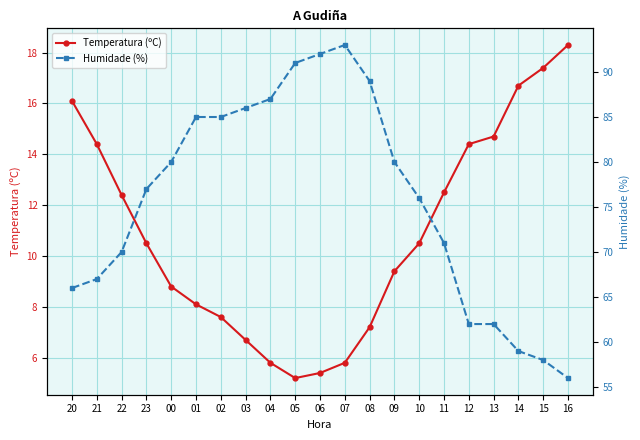

At which category is the sum across all series the highest?

07